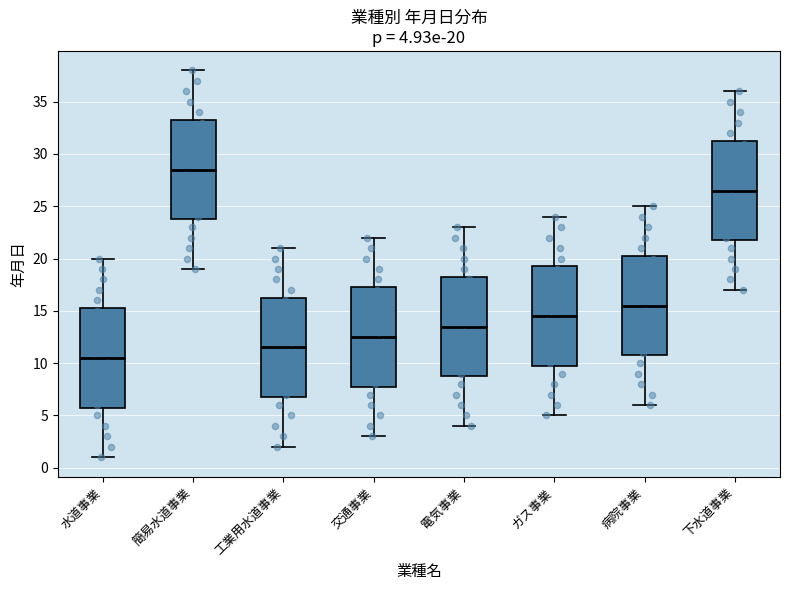

Which box's median line is the highest?

簡易水道事業